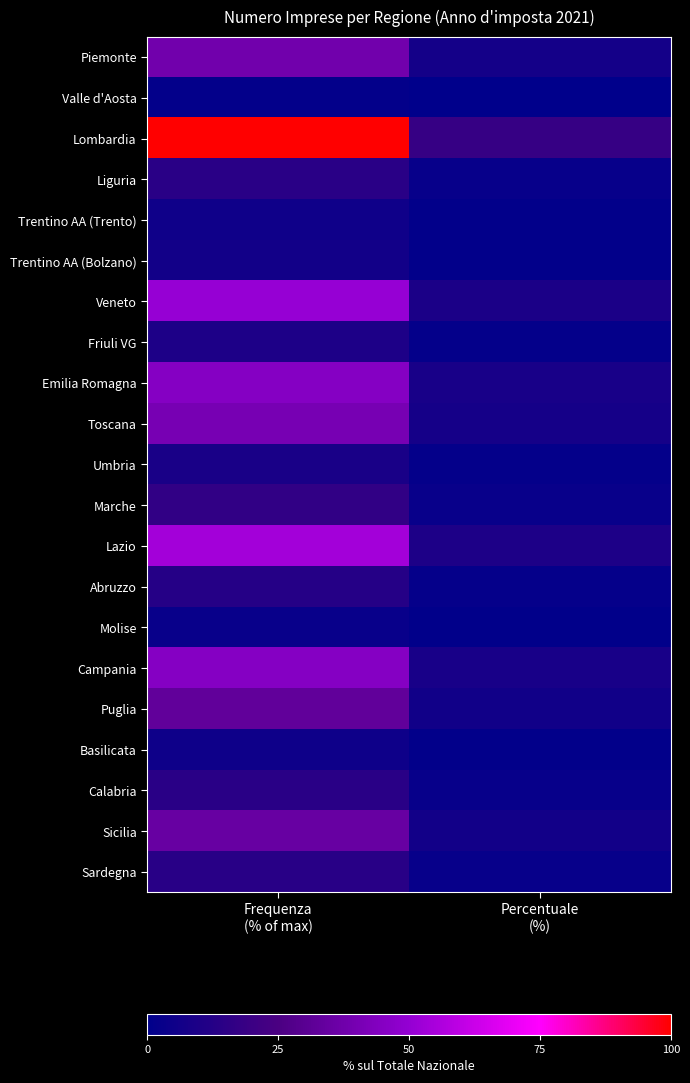

Reading left to right, extract all data points from this chart.

Piemonte: Frequenza
(% of max)=38.1	Percentuale
(%)=6.9
Valle d'Aosta: Frequenza
(% of max)=1.4	Percentuale
(%)=0.2
Lombardia: Frequenza
(% of max)=100.0	Percentuale
(%)=18.1
Liguria: Frequenza
(% of max)=14.0	Percentuale
(%)=2.5
Trentino AA (Trento): Frequenza
(% of max)=5.3	Percentuale
(%)=1.0
Trentino AA (Bolzano): Frequenza
(% of max)=6.3	Percentuale
(%)=1.1
Veneto: Frequenza
(% of max)=50.7	Percentuale
(%)=9.2
Friuli VG: Frequenza
(% of max)=9.8	Percentuale
(%)=1.8
Emilia Romagna: Frequenza
(% of max)=45.2	Percentuale
(%)=8.2
Toscana: Frequenza
(% of max)=40.5	Percentuale
(%)=7.3
Umbria: Frequenza
(% of max)=8.7	Percentuale
(%)=1.6
Marche: Frequenza
(% of max)=16.5	Percentuale
(%)=3.0
Lazio: Frequenza
(% of max)=53.9	Percentuale
(%)=9.8
Abruzzo: Frequenza
(% of max)=12.6	Percentuale
(%)=2.3
Molise: Frequenza
(% of max)=2.8	Percentuale
(%)=0.5
Campania: Frequenza
(% of max)=45.3	Percentuale
(%)=8.2
Puglia: Frequenza
(% of max)=32.8	Percentuale
(%)=6.0
Basilicata: Frequenza
(% of max)=4.8	Percentuale
(%)=0.9
Calabria: Frequenza
(% of max)=14.0	Percentuale
(%)=2.5
Sicilia: Frequenza
(% of max)=34.8	Percentuale
(%)=6.3
Sardegna: Frequenza
(% of max)=13.6	Percentuale
(%)=2.5